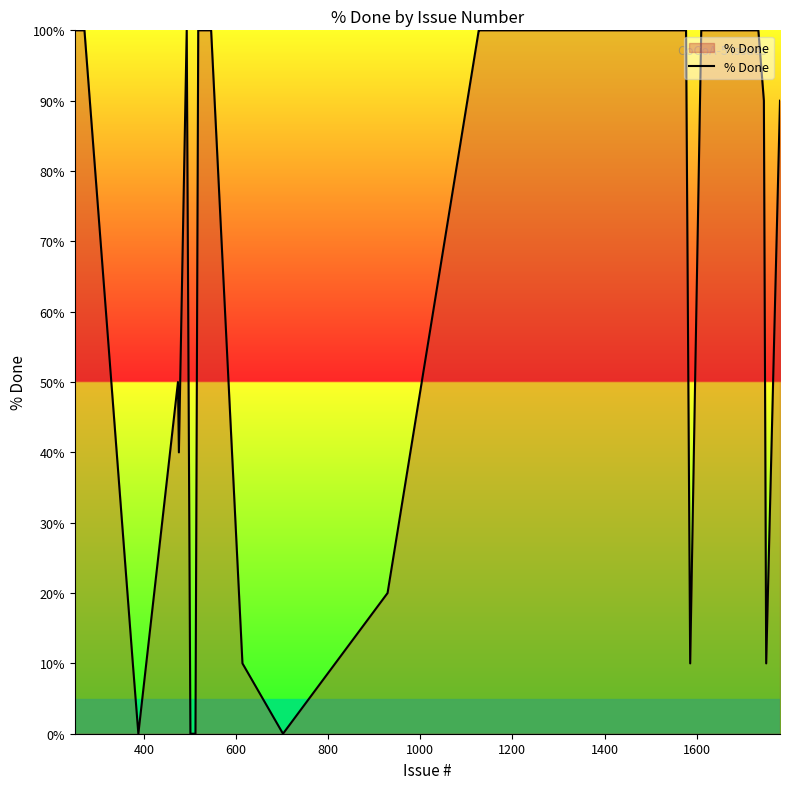

What is the greatest value displayed?

100